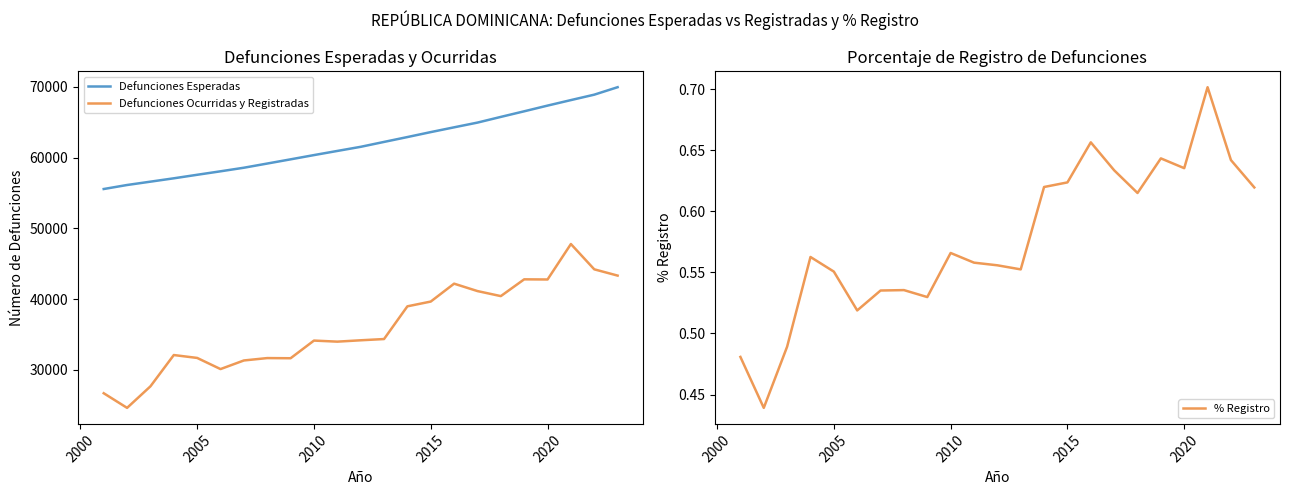

True or false: Defunciones Ocurridas y Registradas and Defunciones Esperadas cross at least once.

False